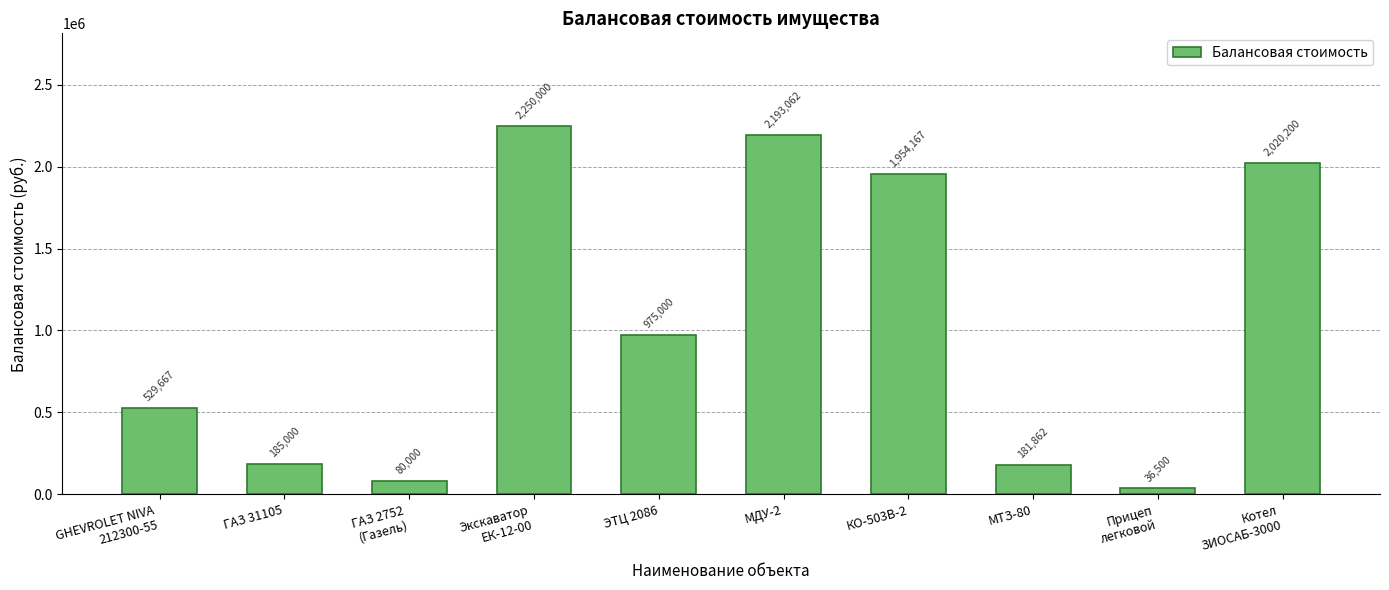

Which category has the highest value across all series?

Экскаватор
ЕК-12-00